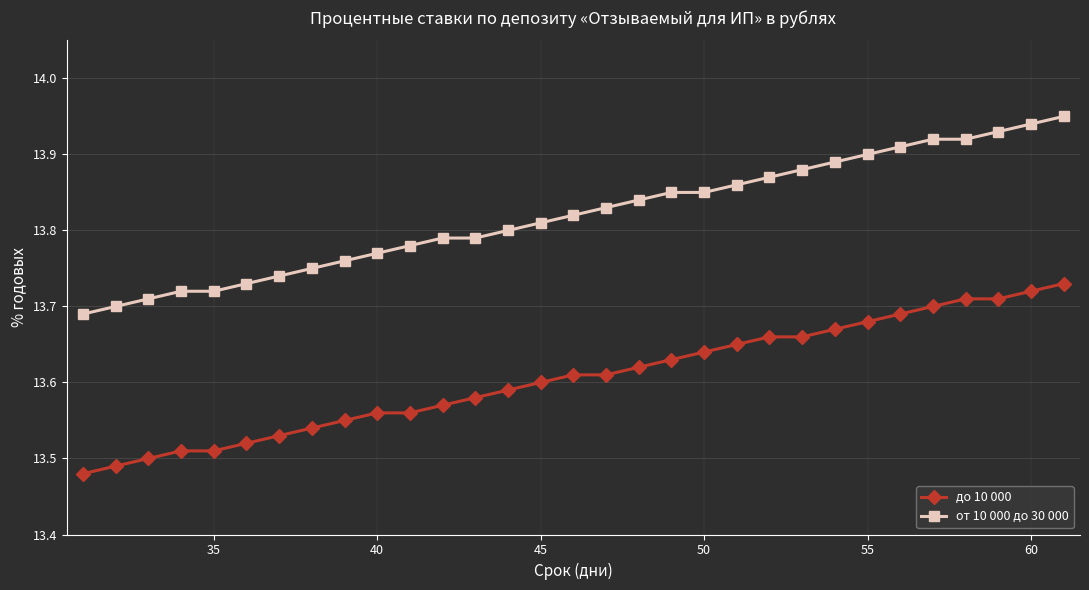

How many series are shown in this chart?

2